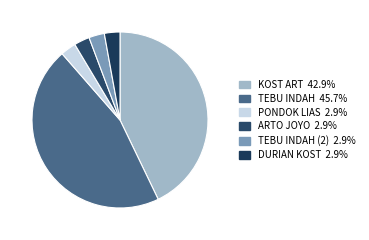

How many slices are in this pie chart?

6